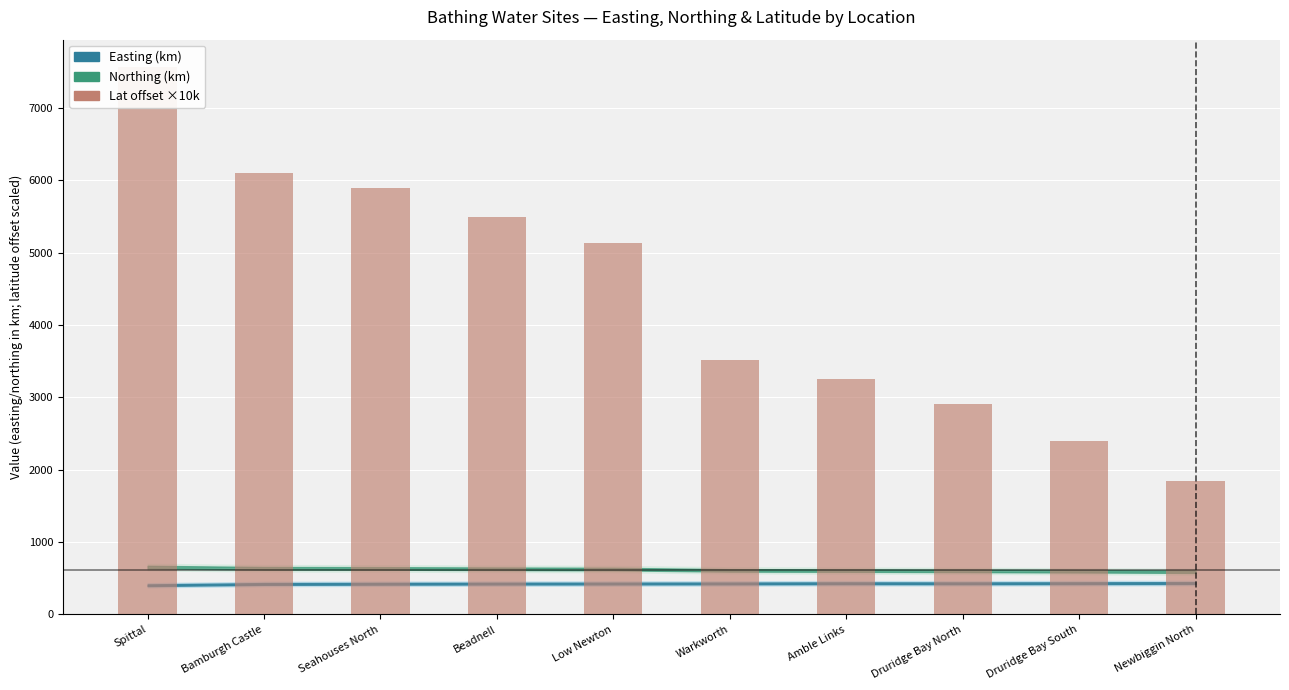

Where does the data first go above 5132?

Spittal